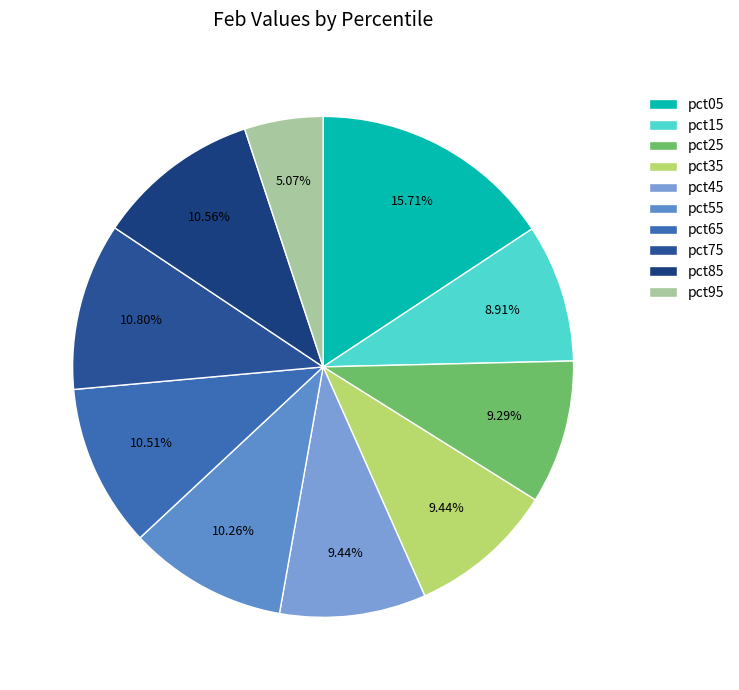

How many slices are in this pie chart?

10